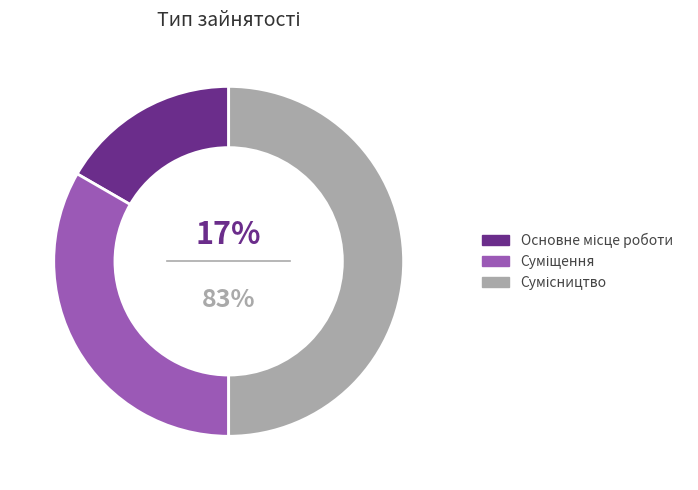

To the nearest percent, what portion does Сумісництво represent?

50%